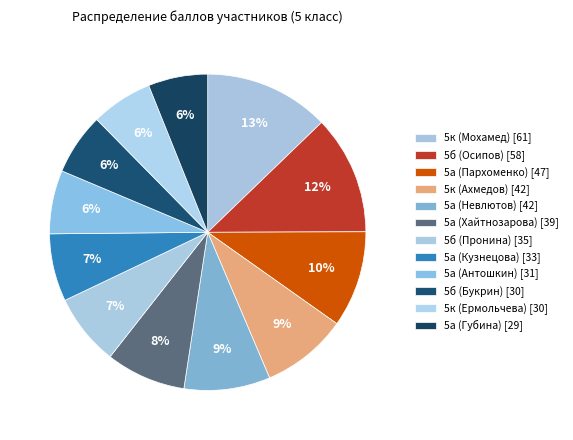

How many slices are in this pie chart?

12